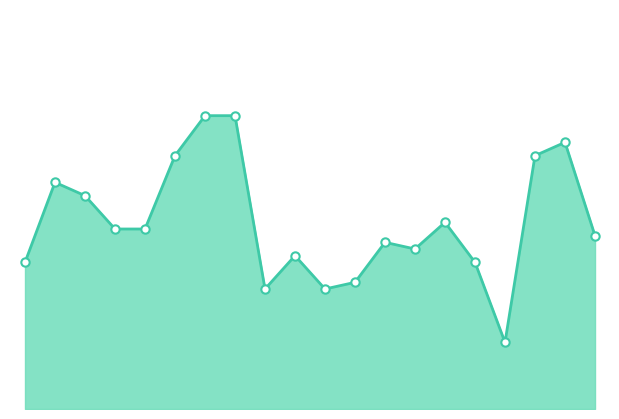

Rank the categories by value from highest to lowest.

00:33, 00:38, 01:33, 00:28, 01:28, 00:08, 00:13, 01:13, 00:18, 00:23, 01:38, 01:03, 01:08, 00:48, 00:03, 01:18, 00:58, 00:43, 00:53, 01:23